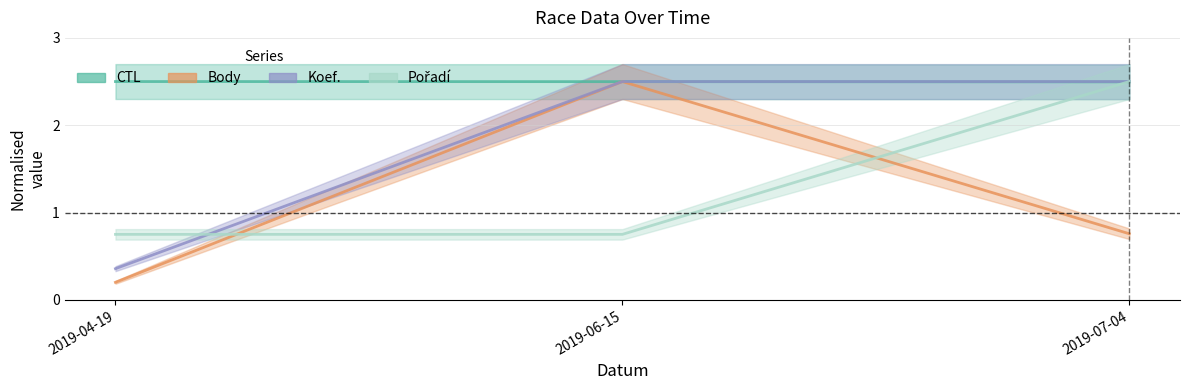

Reading right to left, extract all data points from this chart.

CTL: 2019-07-04=2.5	2019-06-15=2.5	2019-04-19=2.5
Body: 2019-07-04=0.8	2019-06-15=2.5	2019-04-19=0.2
Koef.: 2019-07-04=2.5	2019-06-15=2.5	2019-04-19=0.4
Pořadí: 2019-07-04=2.5	2019-06-15=0.8	2019-04-19=0.8